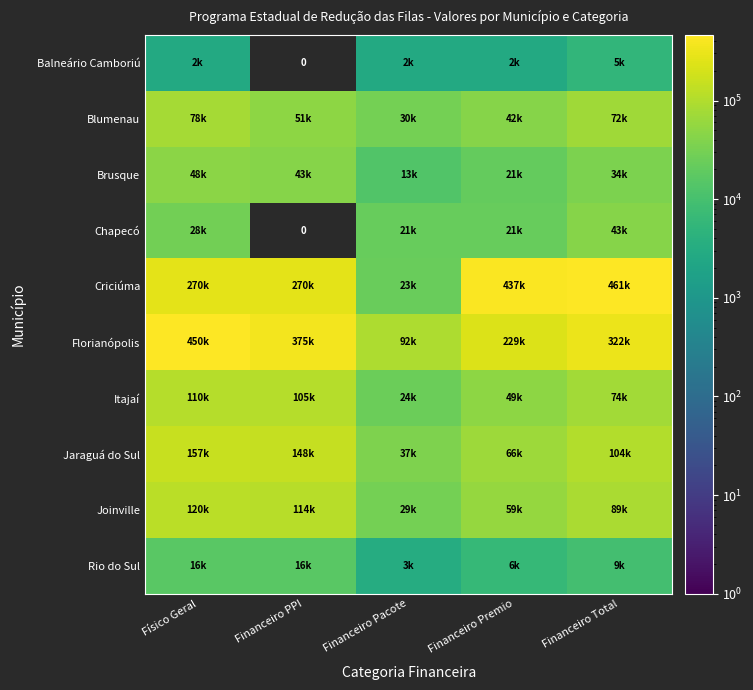

Rank the series at Financeiro PPI from highest to lowest value.

Florianópolis, Criciúma, Jaraguá do Sul, Joinville, Itajaí, Blumenau, Brusque, Rio do Sul, Balneário Camboriú, Chapecó